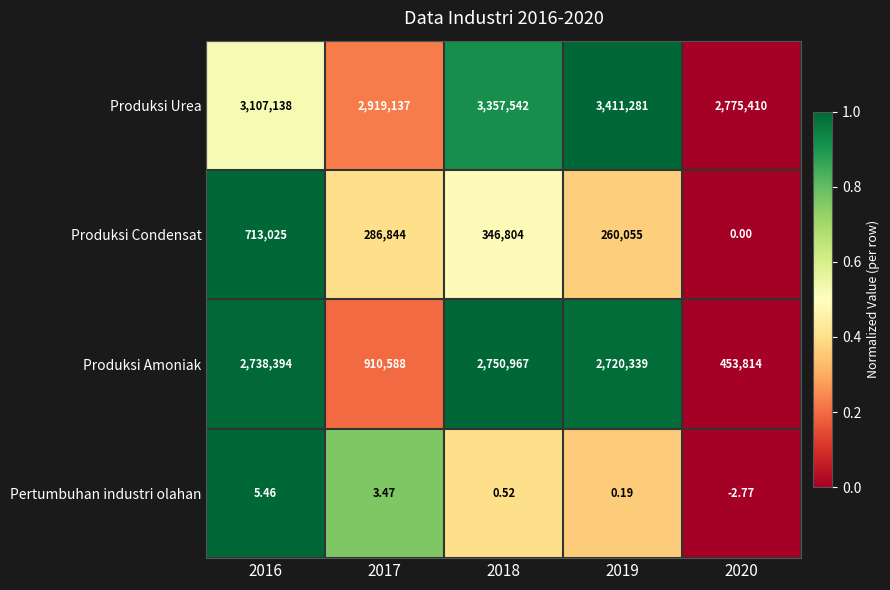

Count the number of categories in the chart.

5